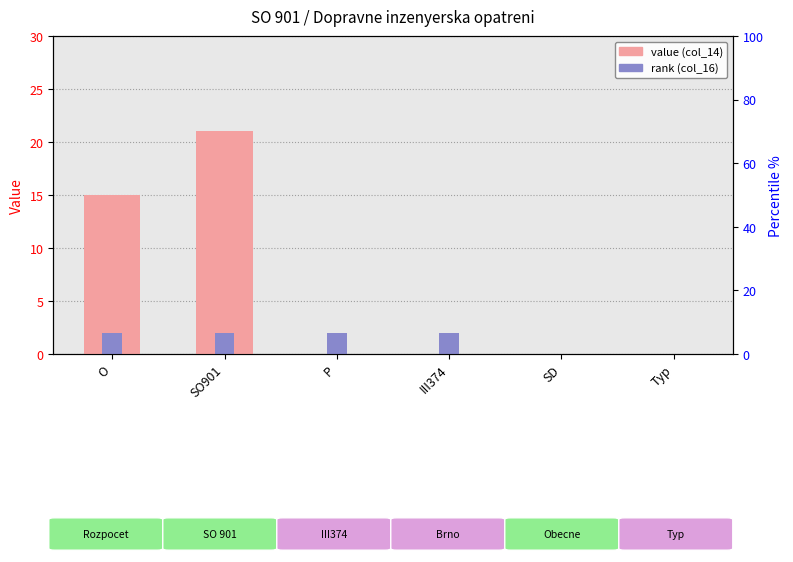

Count the col_14 value values in the range 0 to 15.

5